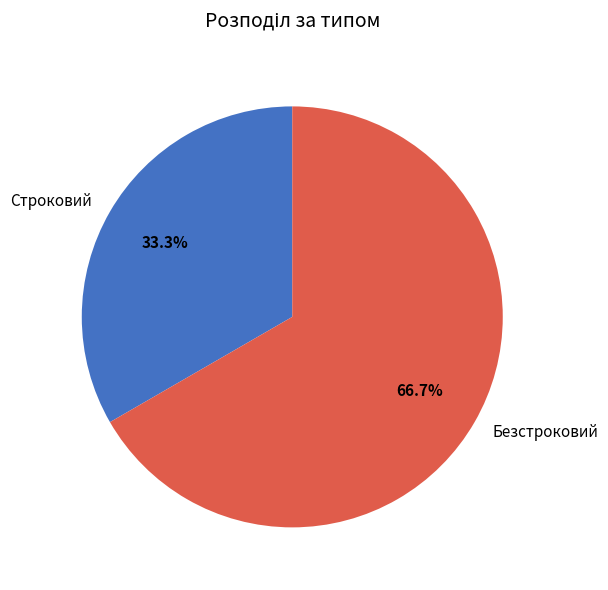

True or false: Строковий accounts for 33% of the total.

True